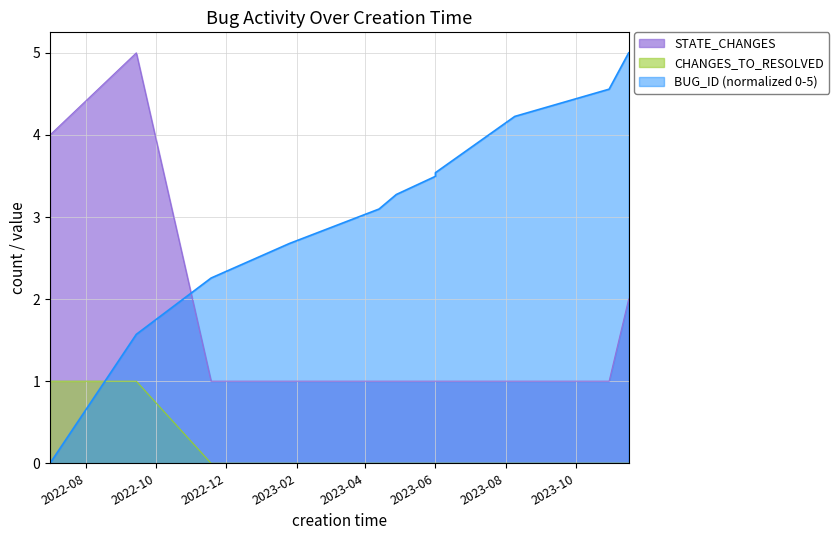

Between 2023-04-13 and 2023-08-09, which series saw the biggest shift?

BUG_ID_scaled